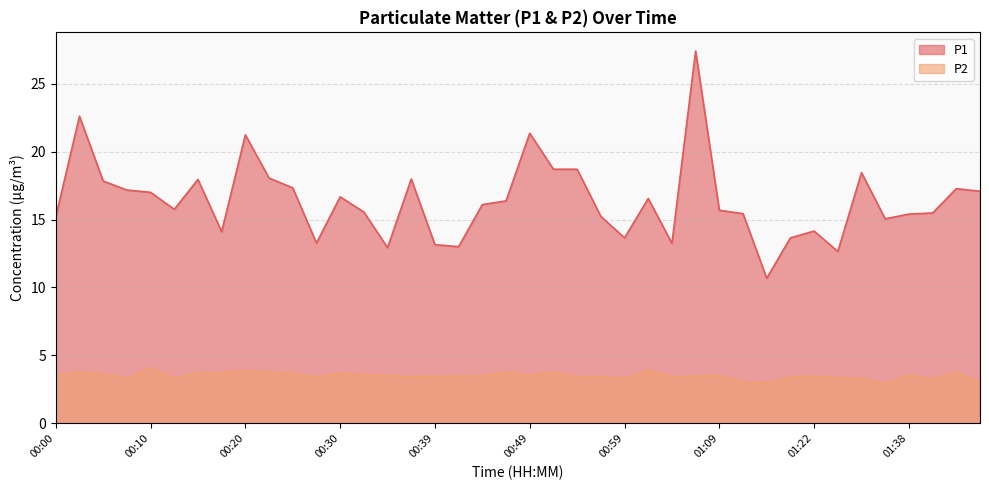

Is it true that P2 equals 5.4 at 01:45?

False